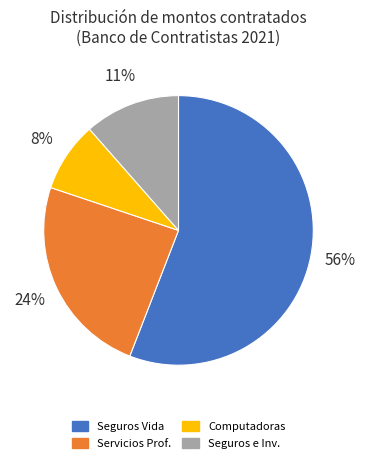

True or false: Computadoras accounts for 8% of the total.

True